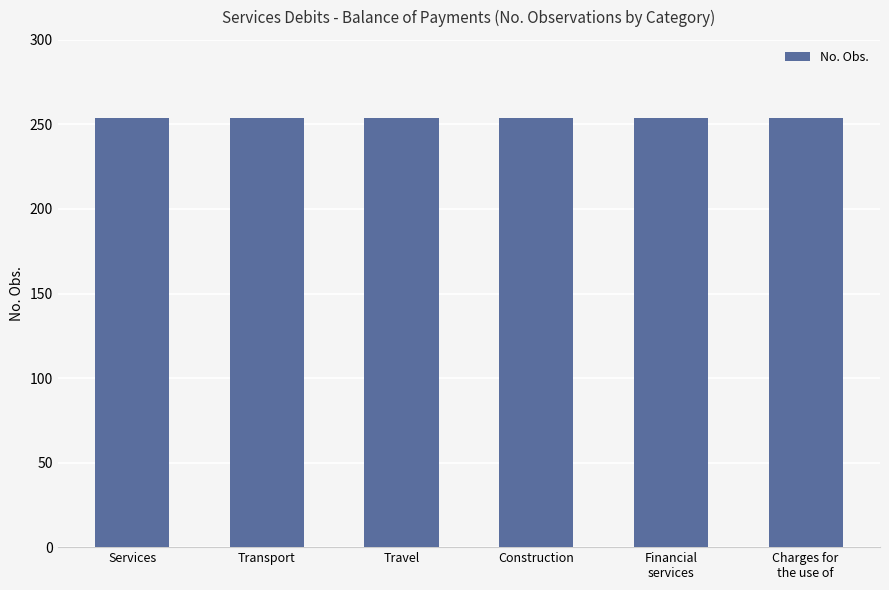

What is the minimum value for No. Obs.?

254